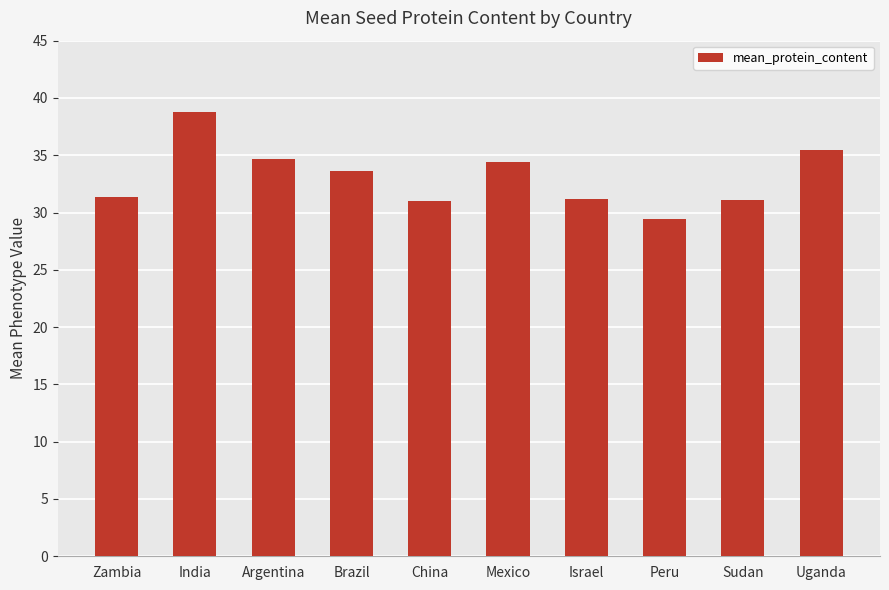

Are the bars horizontal?

No